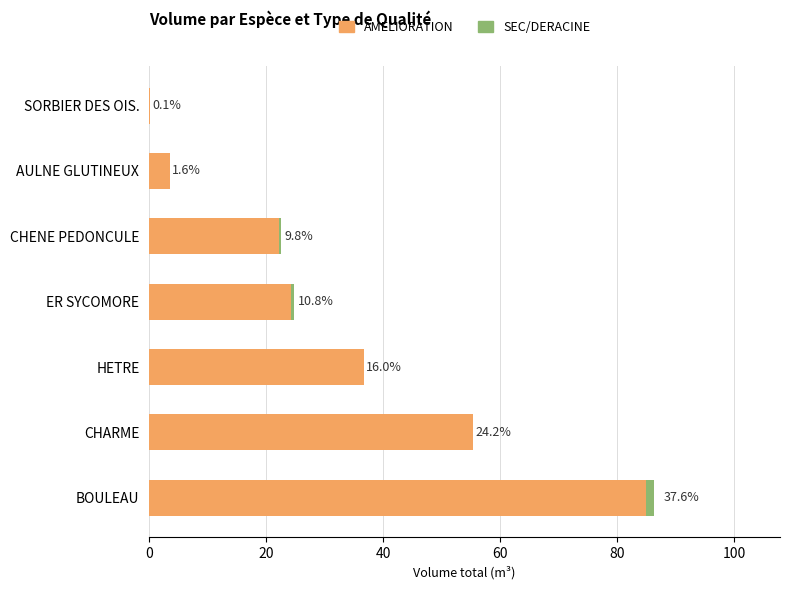

What is the value of the AMELIORATION bar at the 1st from the left?

85.0